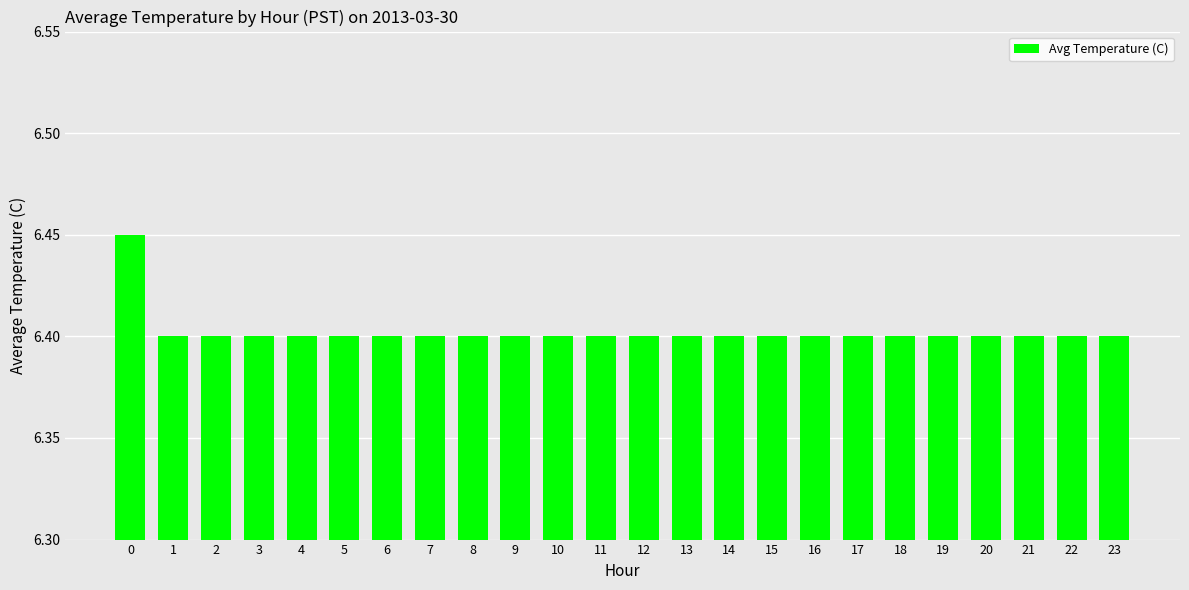

What is the smallest value displayed?

6.4